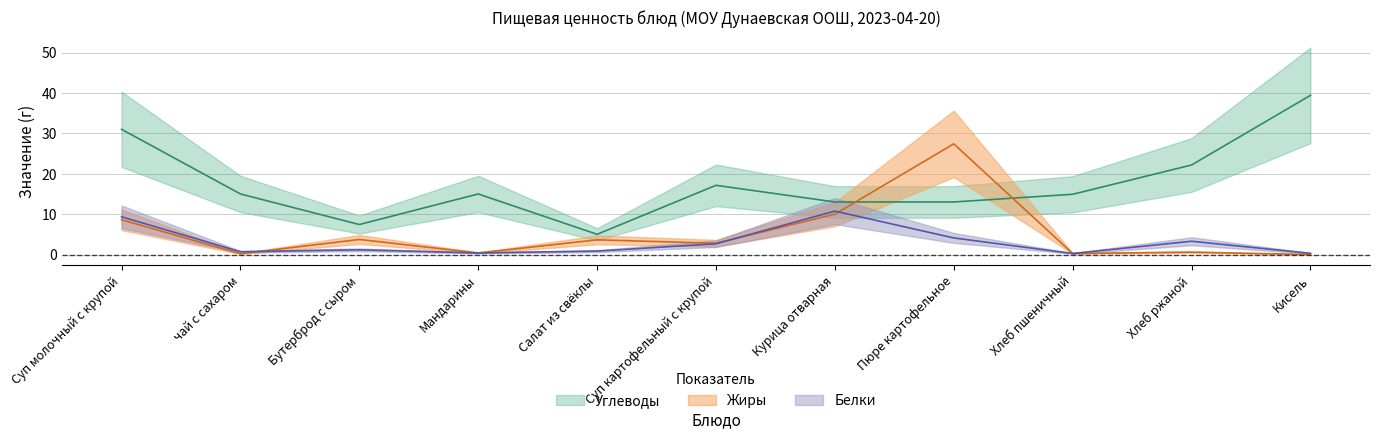

Reading right to left, what are all the values shown in this chart?

Белки: 0.3	3.3	0.3	4.1	10.8	2.7	0.9	0.4	1.2	0.7	9.3
Жиры: 0.0	0.6	0.3	27.4	10.0	2.8	3.6	0.4	3.7	0.2	8.6
Углеводы: 39.4	22.2	14.9	13.0	13.0	17.1	5.0	15.0	7.4	15.0	31.0